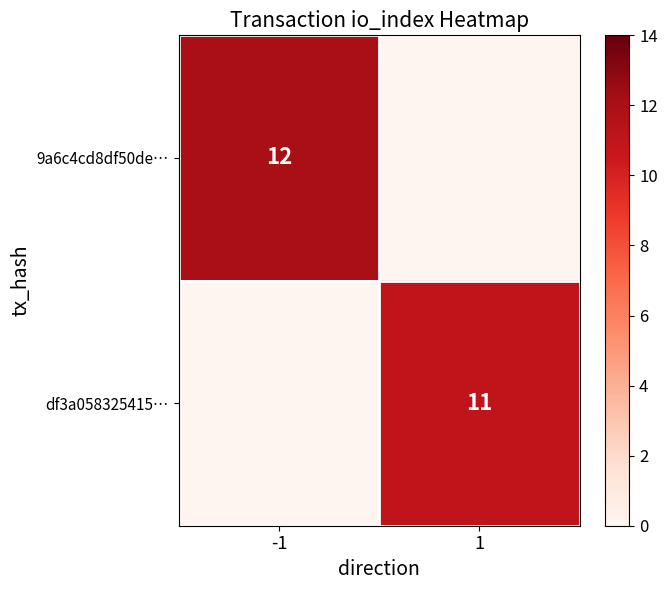

The 9a6c4cd8df50de… series shows 5 at -1. True or false?

False